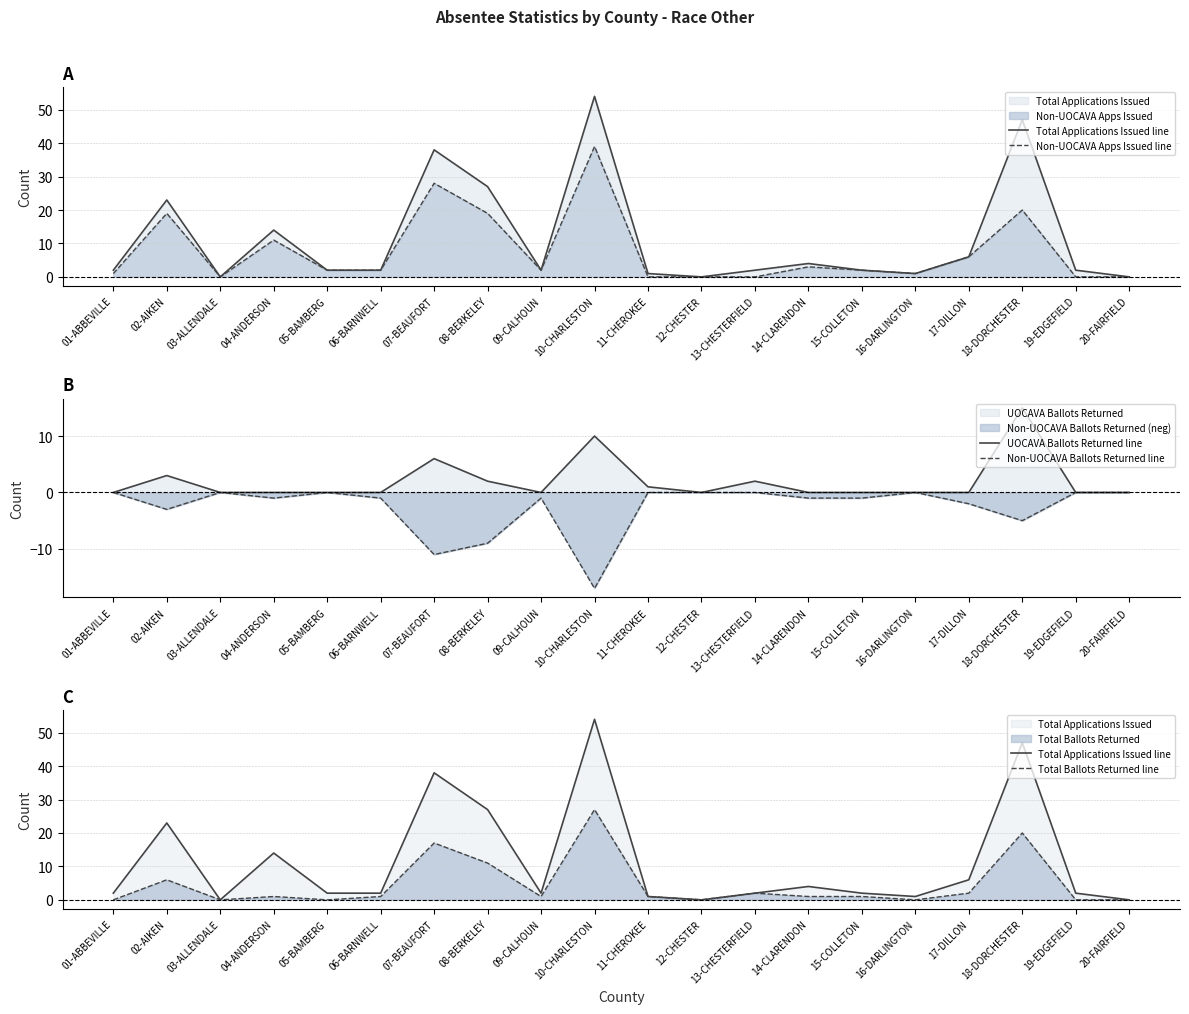

True or false: UOCAVA Ballots Returned line and Non-UOCAVA Ballots Returned line cross at least once.

False